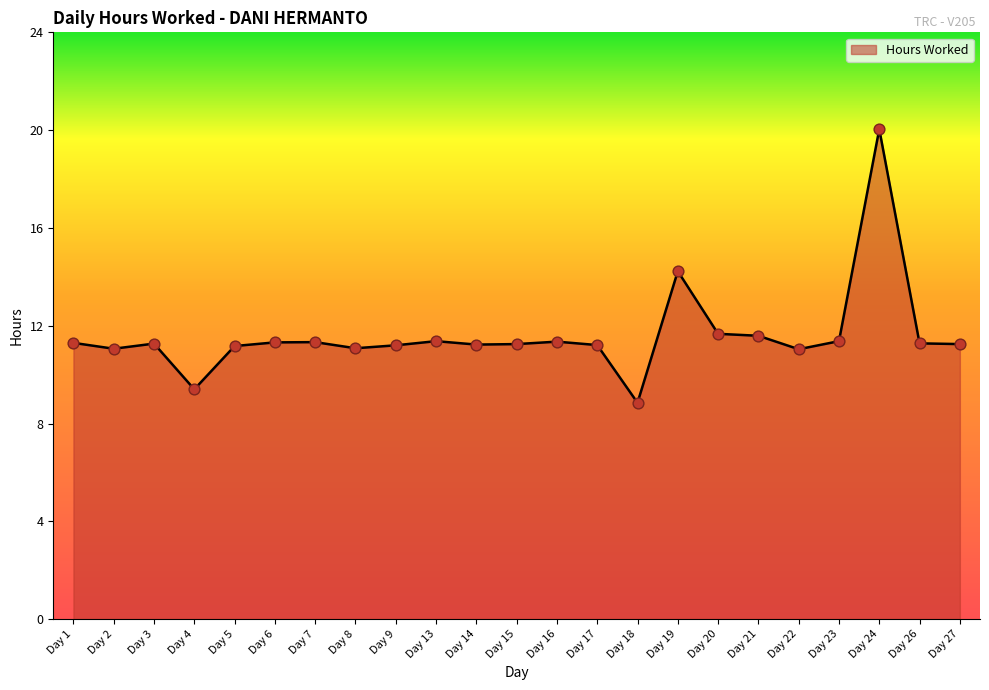

What is the change in value from Day 6 to Day 27?

-0.1